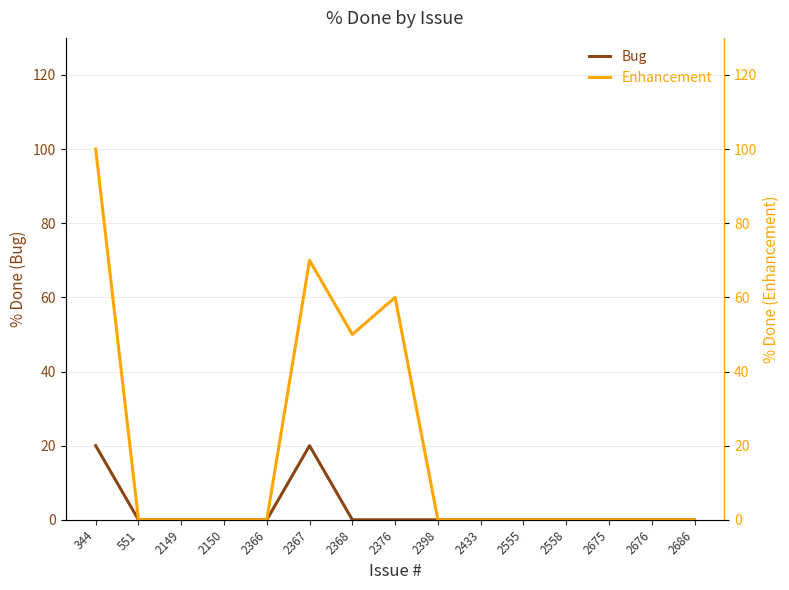

What are all the series names shown in the legend?

Bug, Enhancement